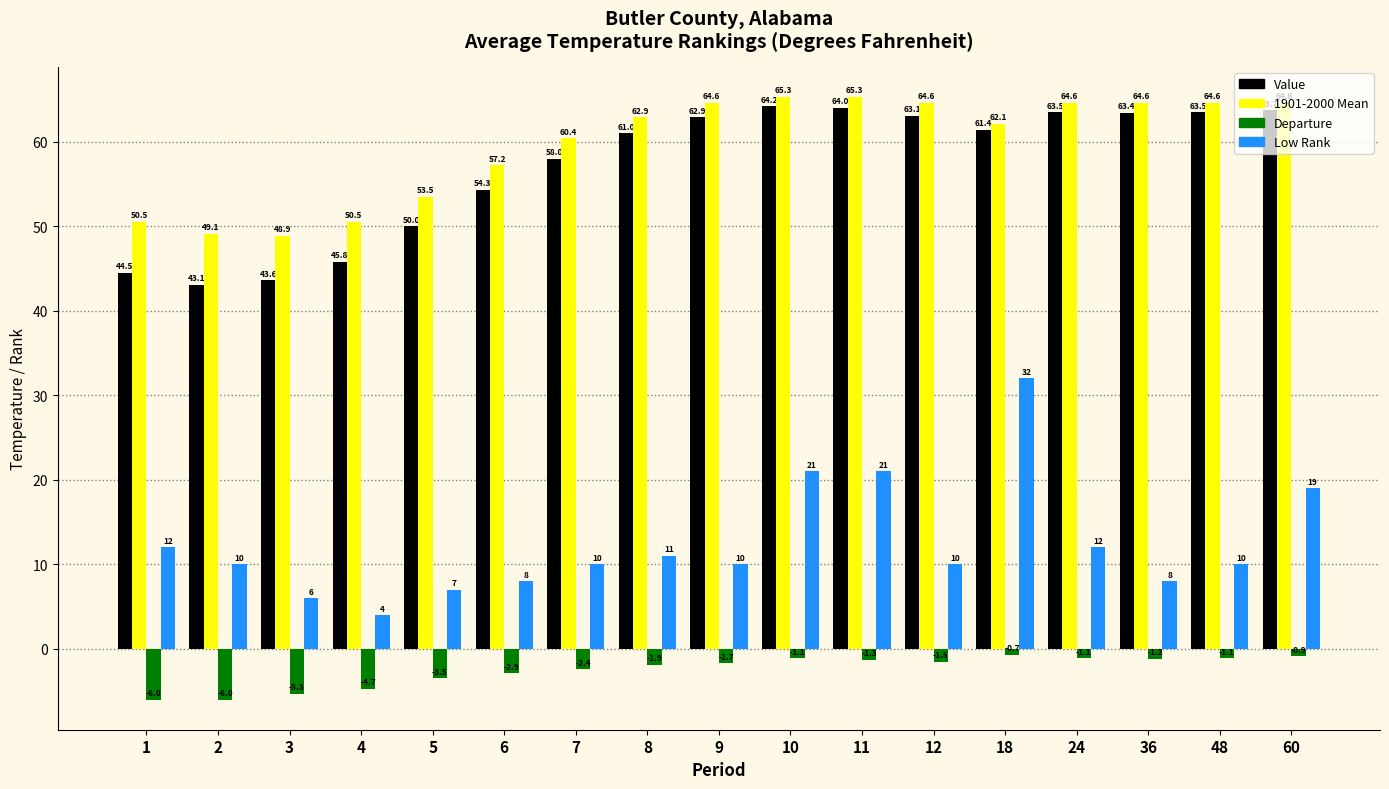

What is the total value across all series at 6?

116.6